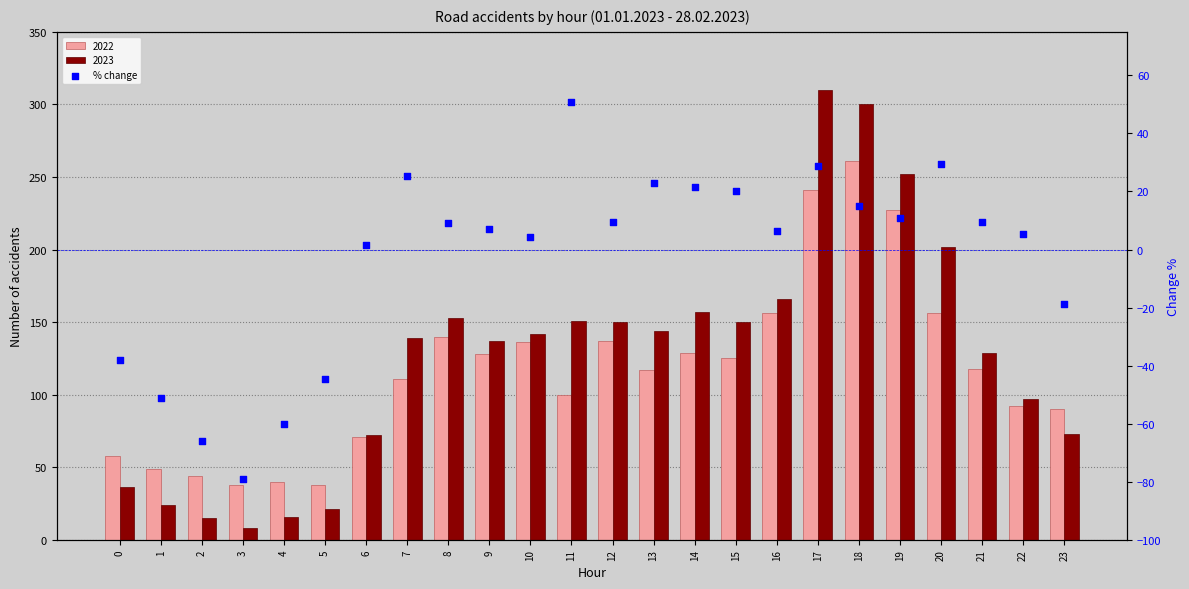

Between 6 and 4, which is larger?

6